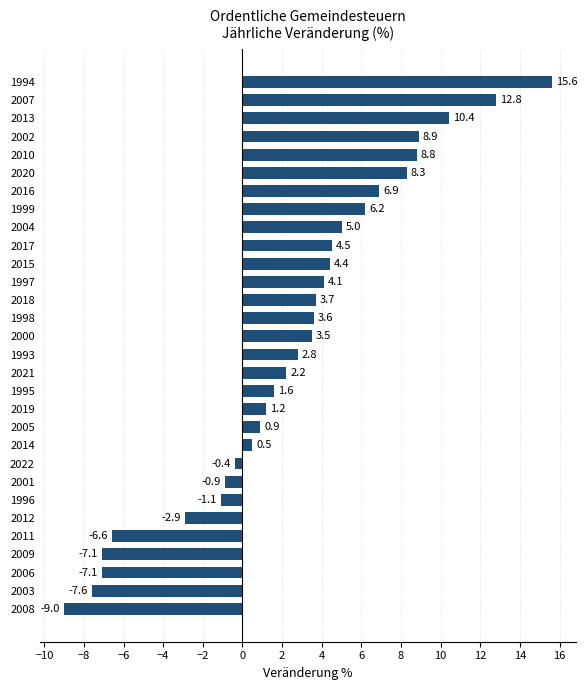

Reading bottom to top, extract all data points from this chart.

2008=-9.0	2003=-7.6	2006=-7.1	2009=-7.1	2011=-6.6	2012=-2.9	1996=-1.1	2001=-0.9	2022=-0.4	2014=0.5	2005=0.9	2019=1.2	1995=1.6	2021=2.2	1993=2.8	2000=3.5	1998=3.6	2018=3.7	1997=4.1	2015=4.4	2017=4.5	2004=5.0	1999=6.2	2016=6.9	2020=8.3	2010=8.8	2002=8.9	2013=10.4	2007=12.8	1994=15.6